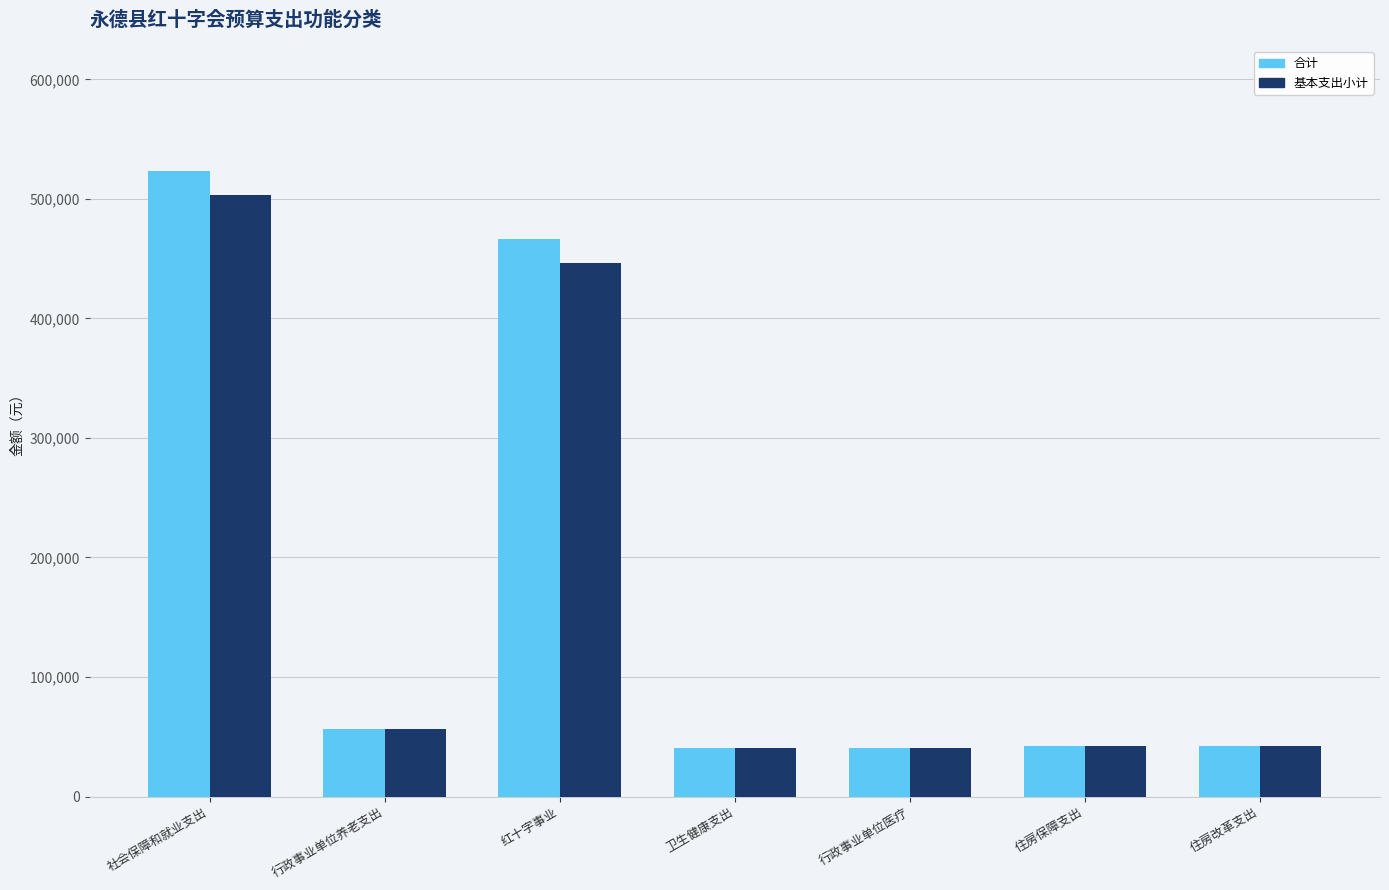

At which category does the chart reach its peak across all series?

社会保障和就业支出